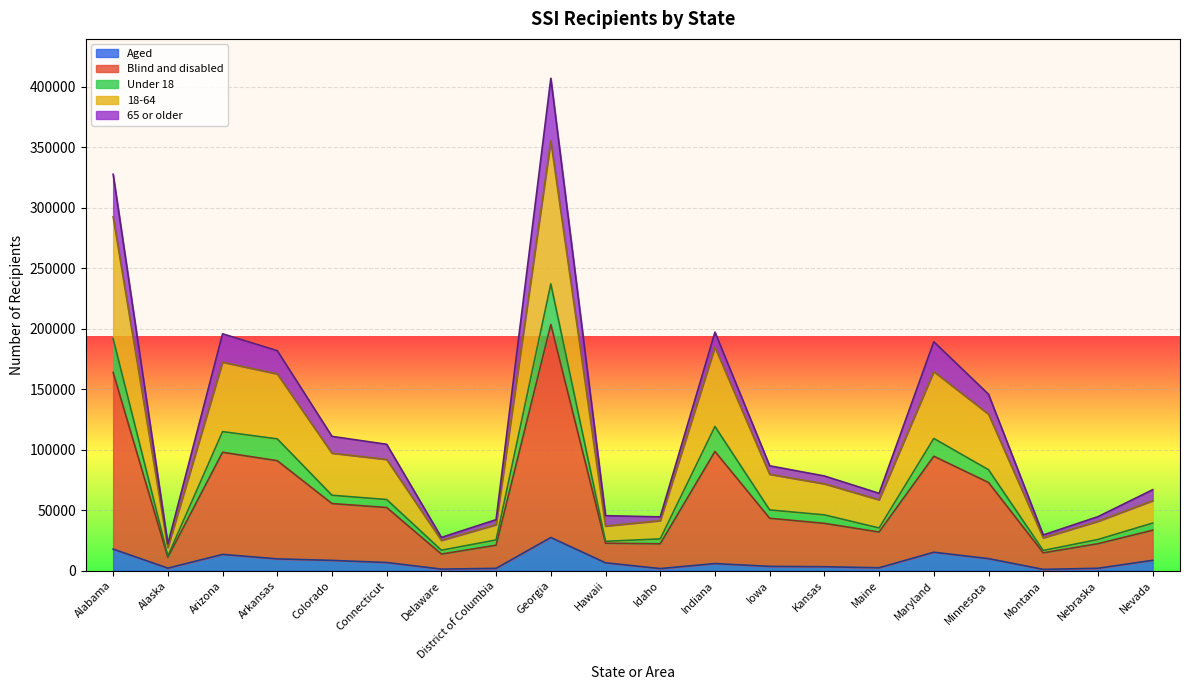

At which category is the sum across all series the highest?

Georgia